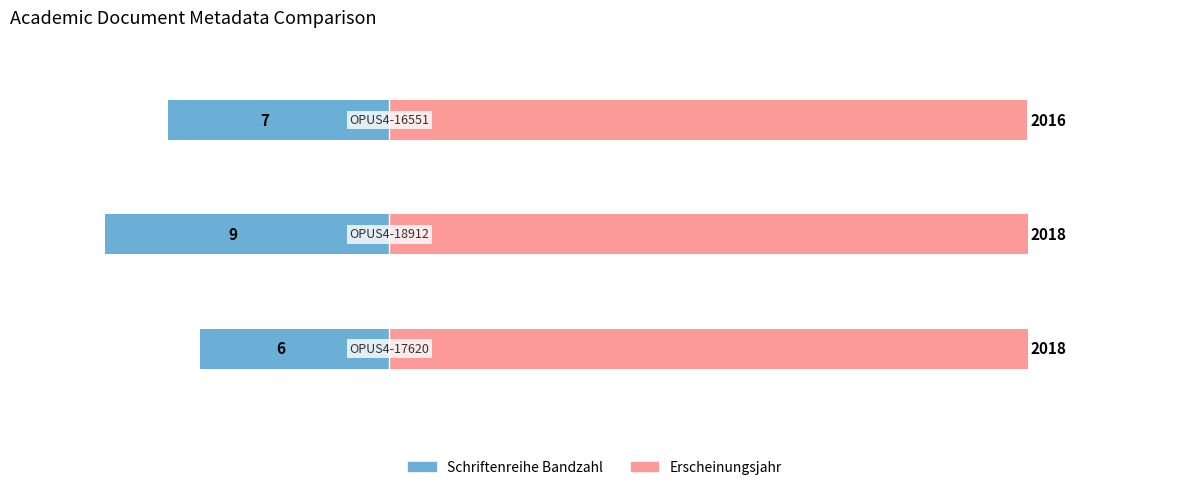

What are all the series names shown in the legend?

Schriftenreihe Bandzahl, Erscheinungsjahr